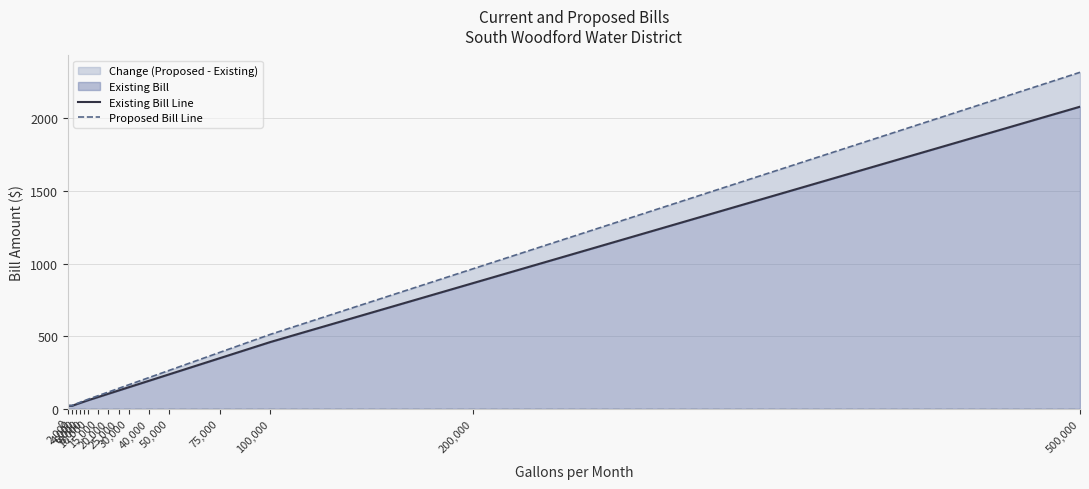

What is the spread (max minus min) of values at 50,000?

27.2